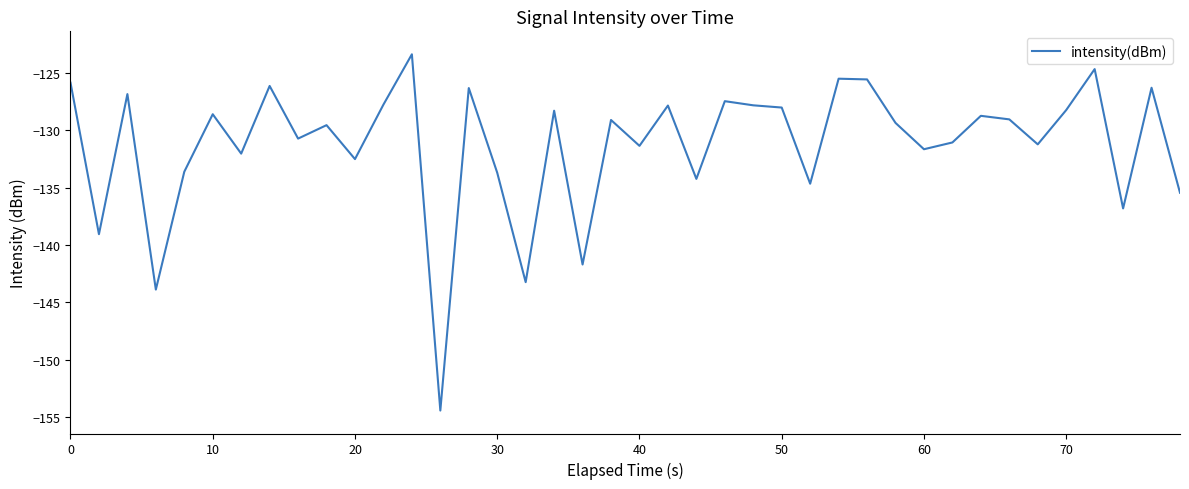

Does the chart display data point markers on the line(s)?

No